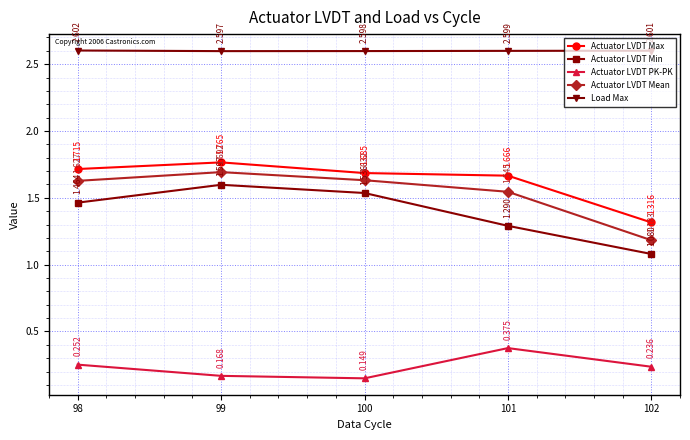

Rank the series at 98 from highest to lowest value.

Load Max, Actuator LVDT Max, Actuator LVDT Mean, Actuator LVDT Min, Actuator LVDT PK-PK